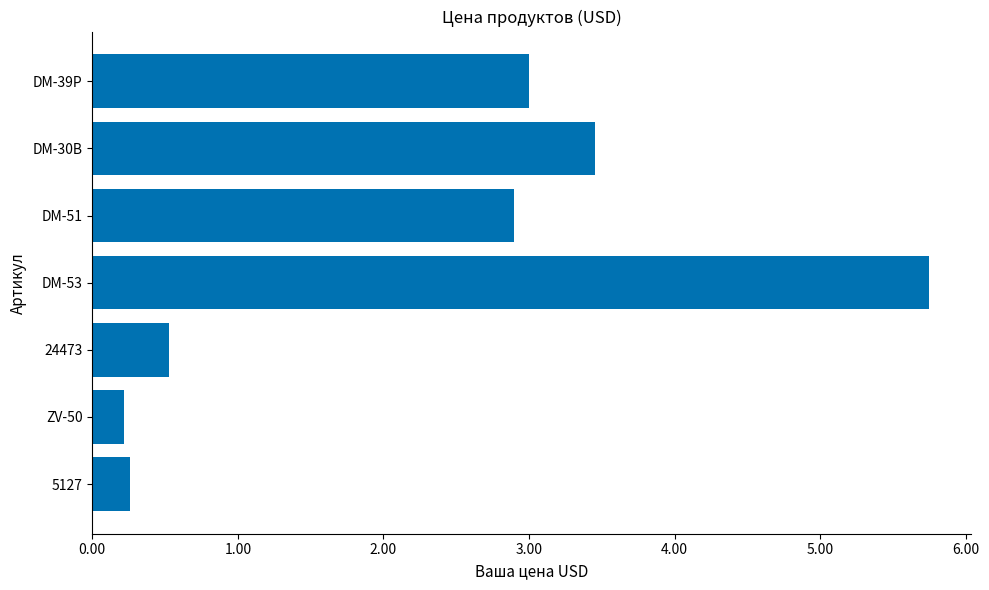

What is the sum of all values?

16.1